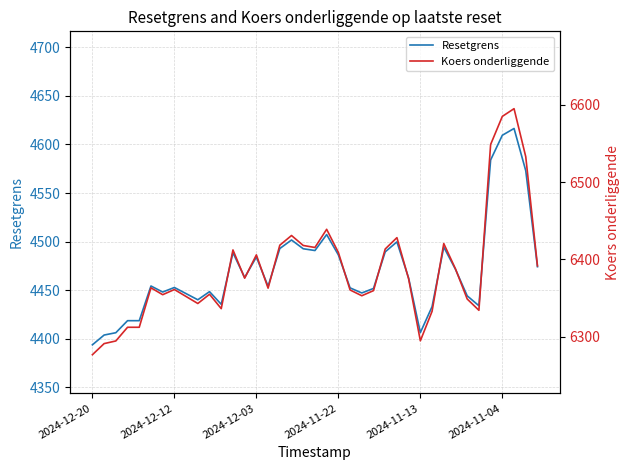

At which category does the chart reach its minimum across all series?

2024-12-20